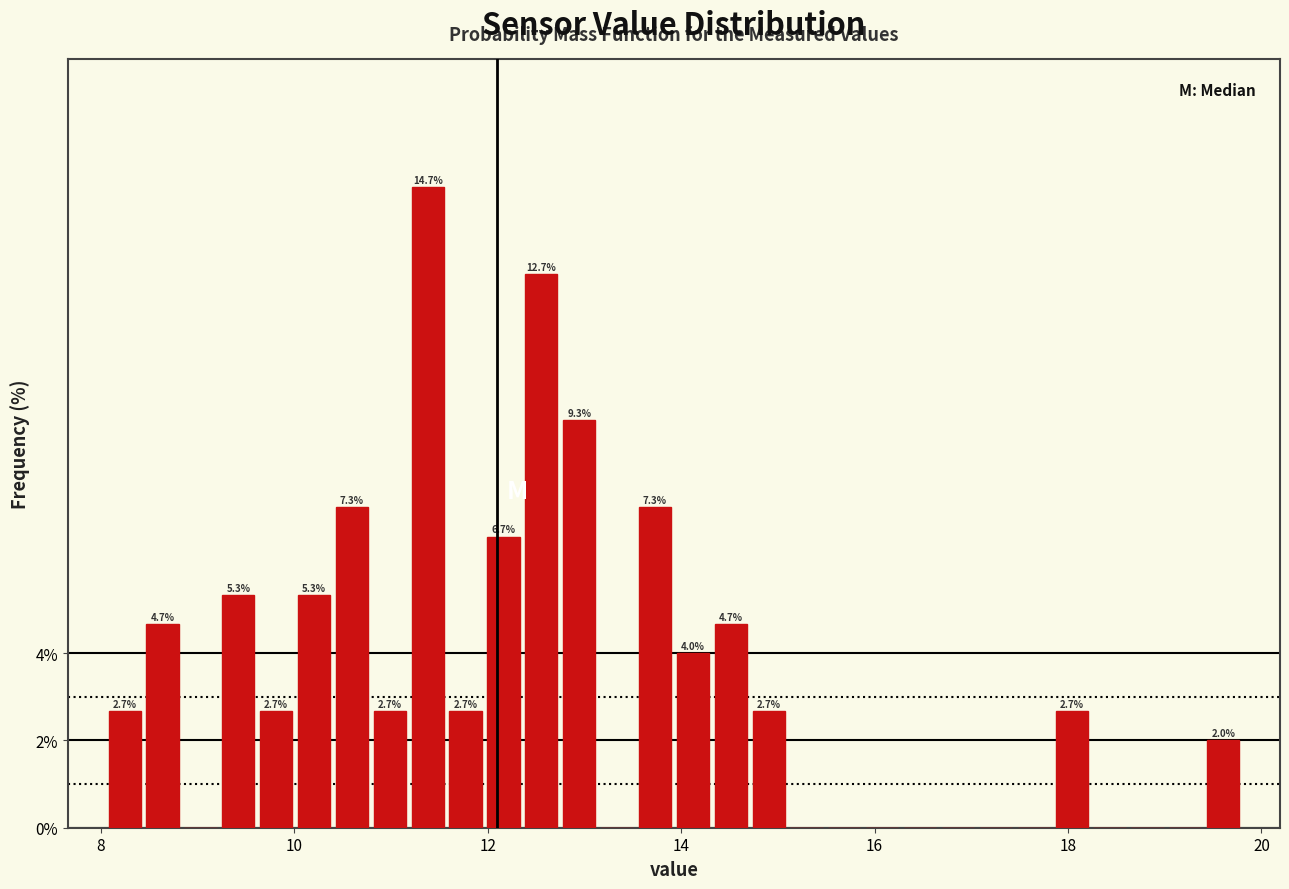

Around what value on the x-axis is the tallest bar? Give the approximate position of its centre, as read against the axis.

11.4